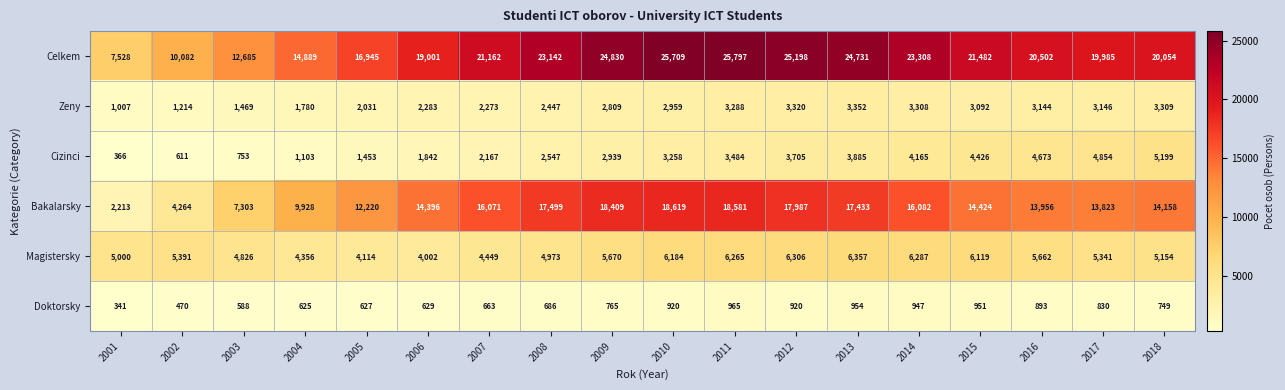

What is the maximum value for Zeny?

3352